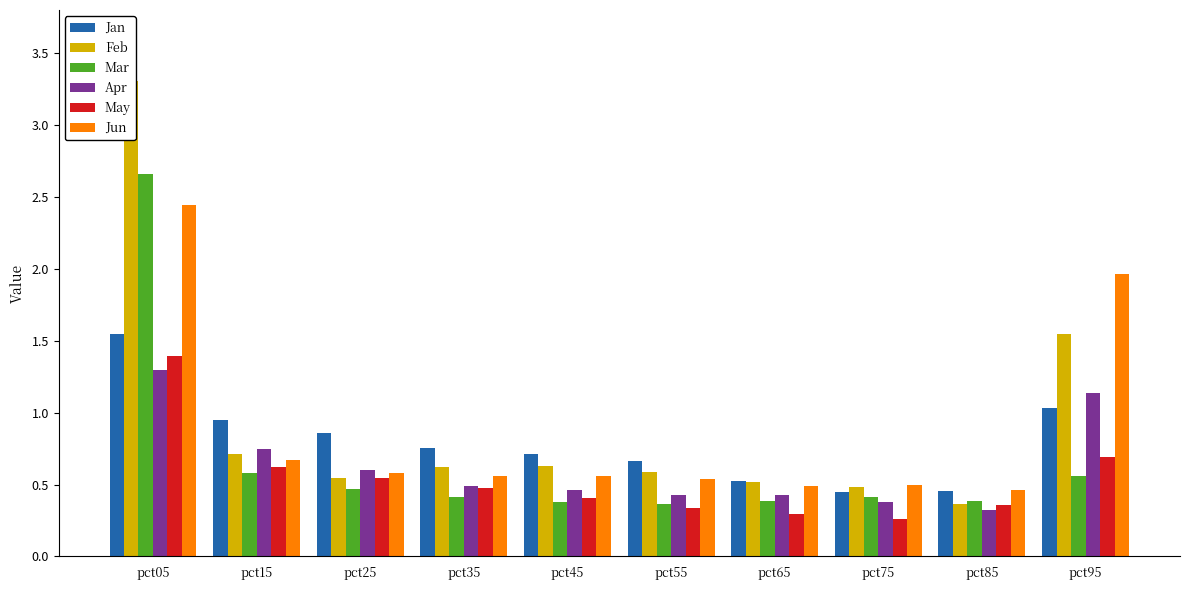

Where is Jan nearest to the value 0?

pct75